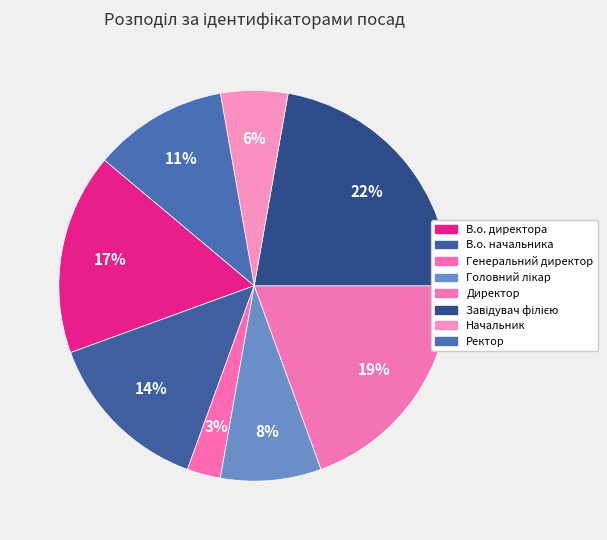

Which has a higher value, Директор or В.о. начальника?

Директор